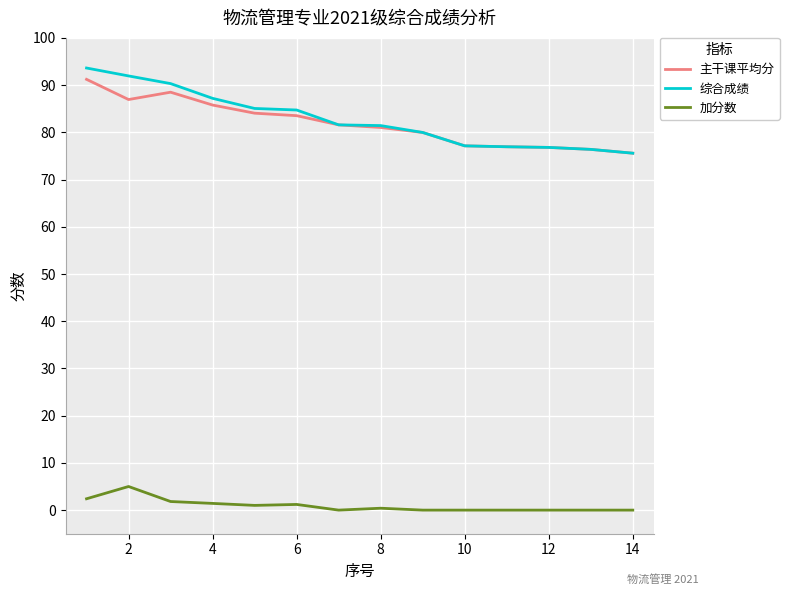

What is the highest value of the 综合成绩 series?

93.6